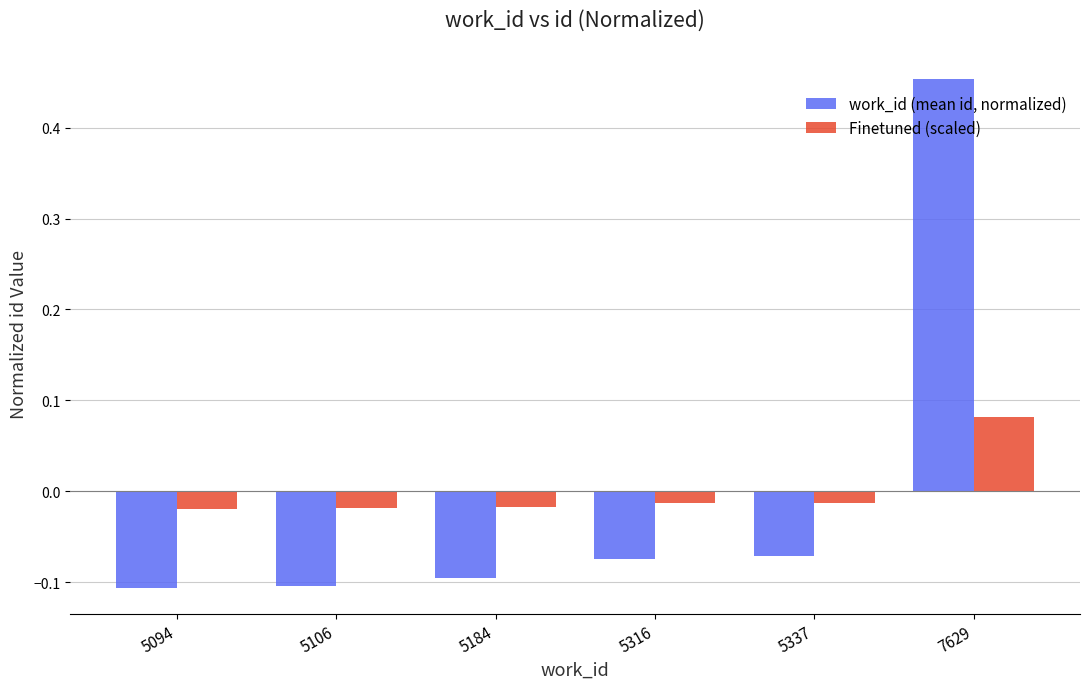

At how many categories does at least one series exceed 0?

1